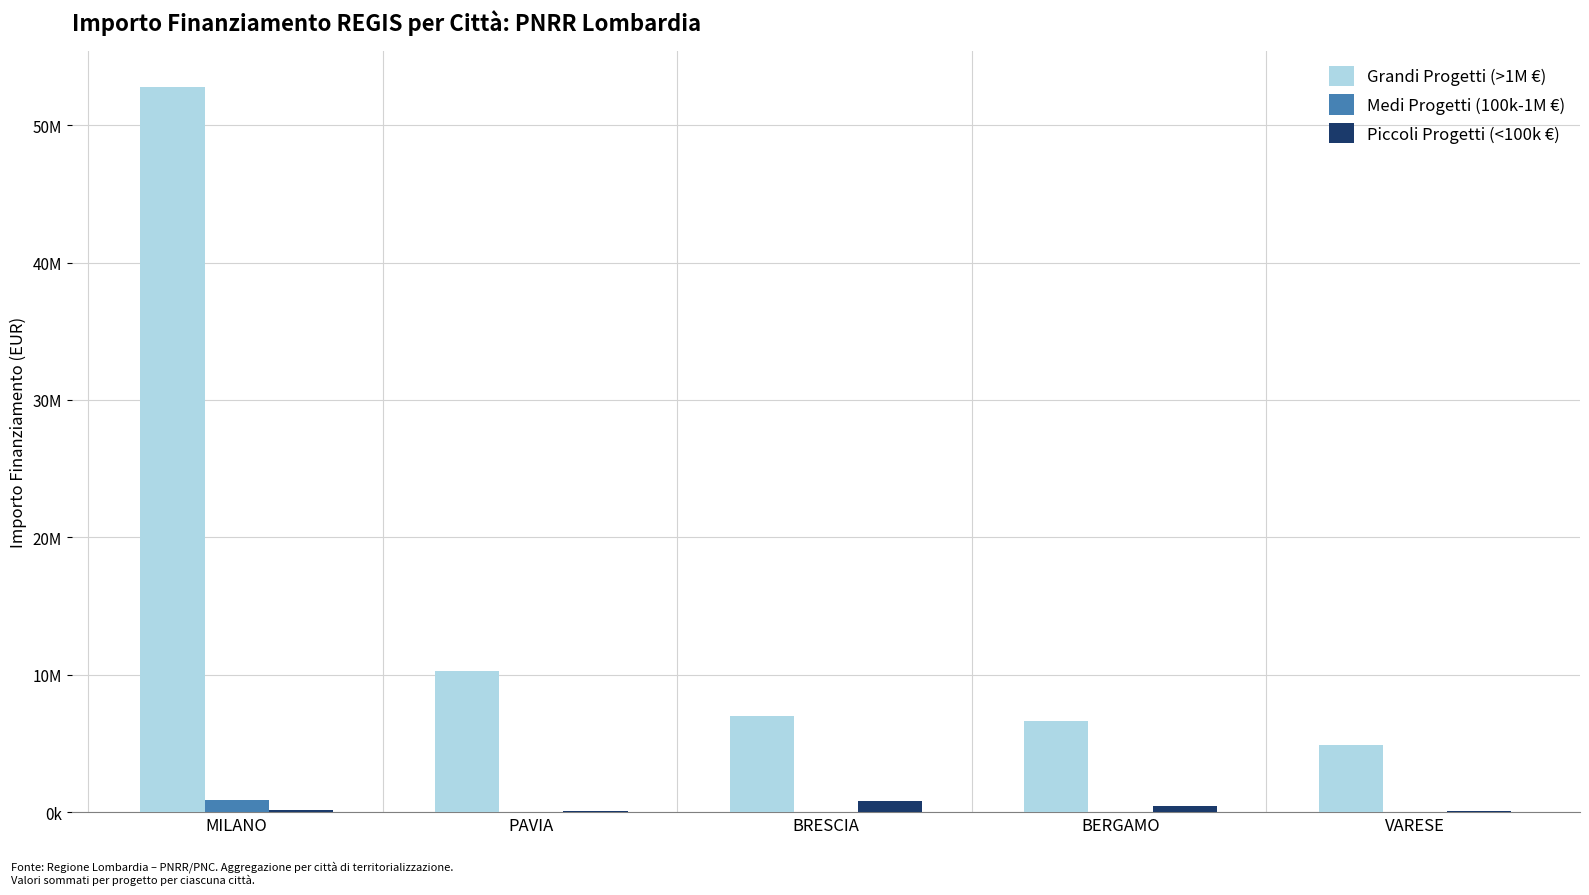

Reading left to right, extract all data points from this chart.

Grandi Progetti (>1M €): 52776945.0	10267188.0	7024917.0	6664665.0	4863405.0
Medi Progetti (100k-1M €): 900630.0	0.0	0.0	0.0	0.0
Piccoli Progetti (<100k €): 177883.1	96064.0	780314.5	452633.9	93652.0